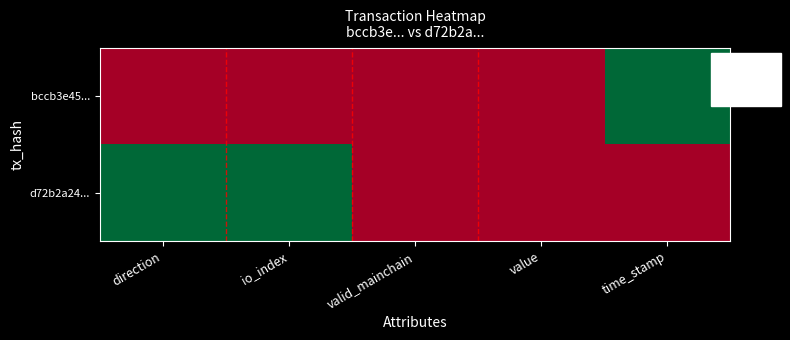

Between direction and io_index, which is larger?

direction